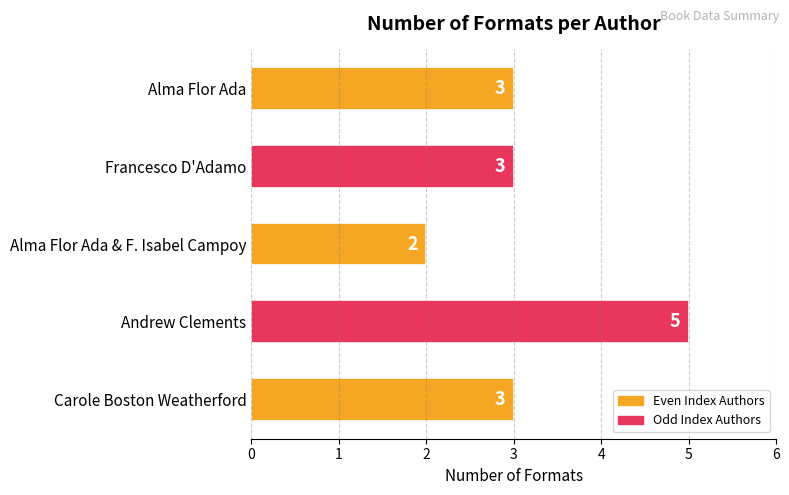

What is the average value?

3